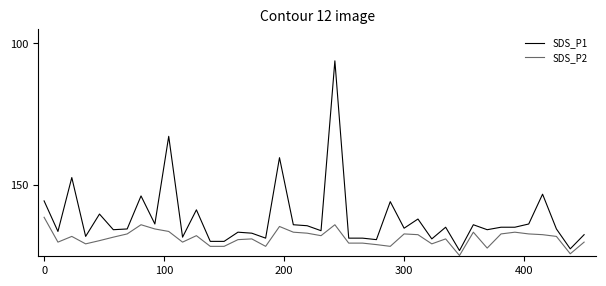

True or false: SDS_P1 and SDS_P2 cross at least once.

False